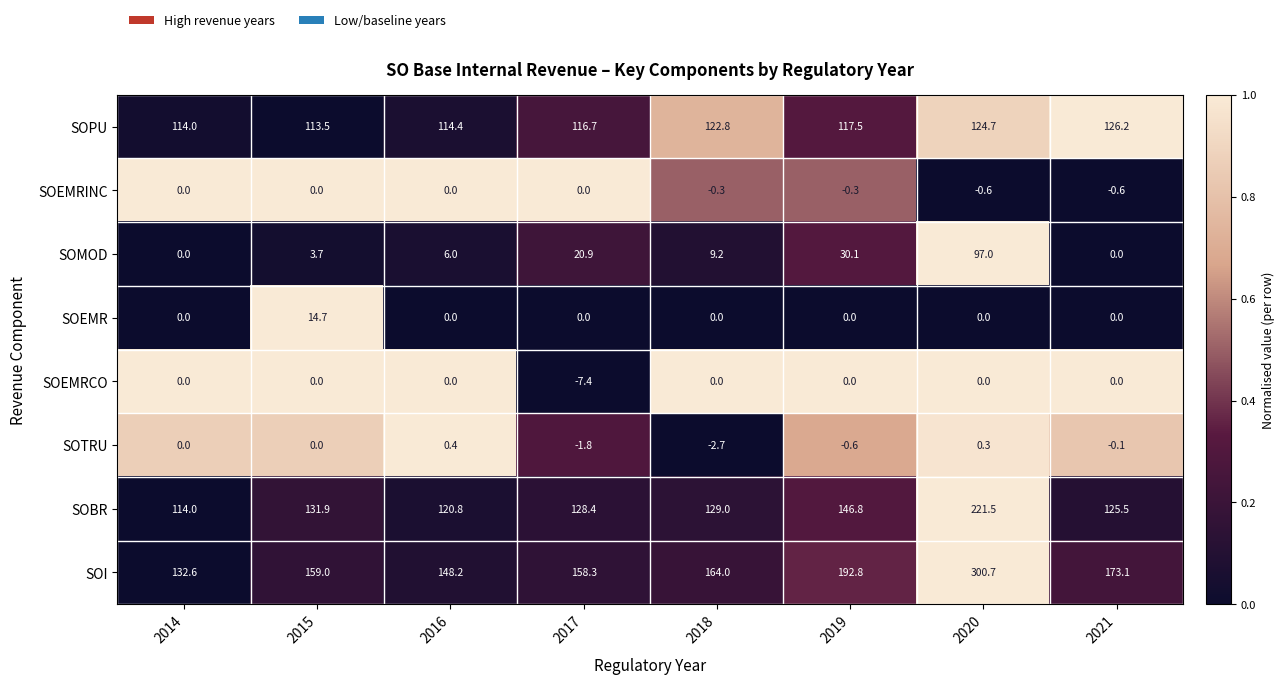

What is the minimum value for SOPU?

113.5